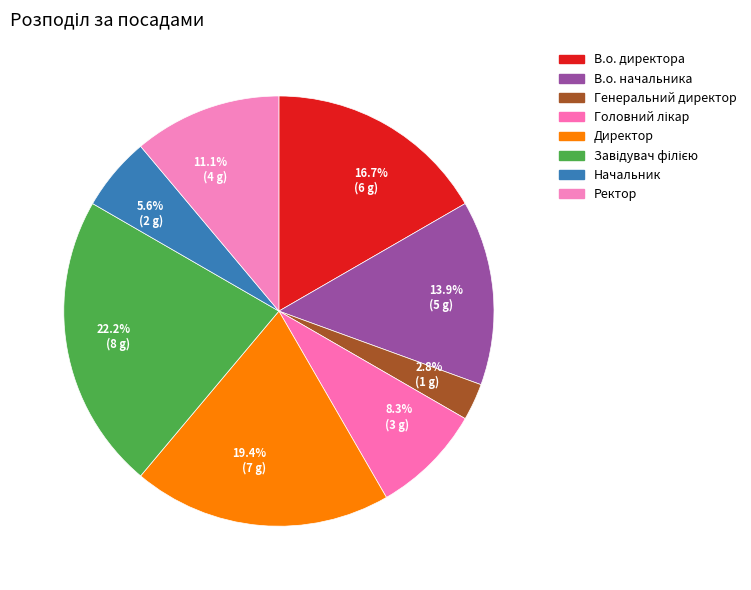

What is the smallest slice in the pie chart?

Генеральний директор